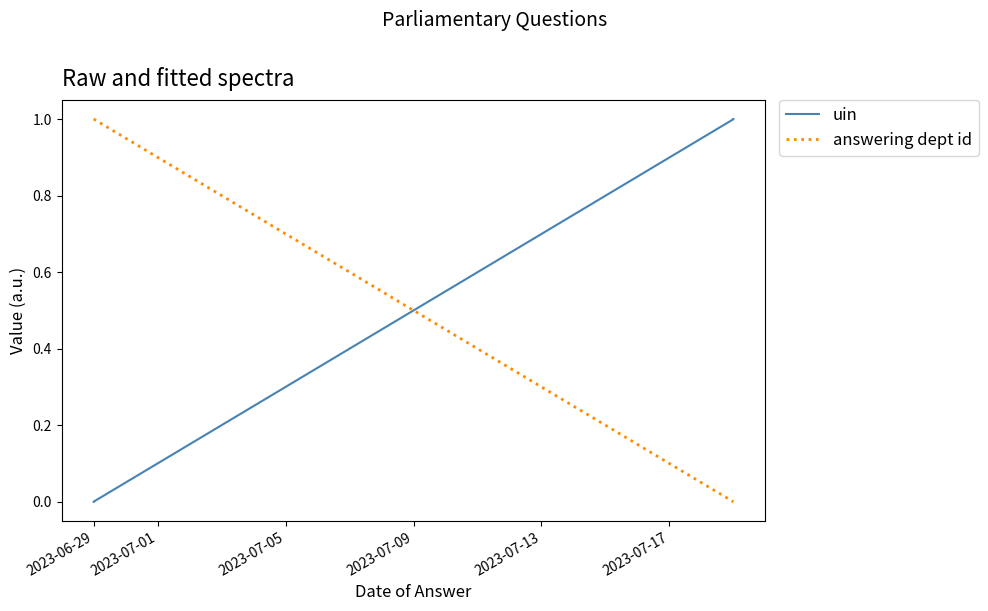

How many lines are shown in the chart?

2